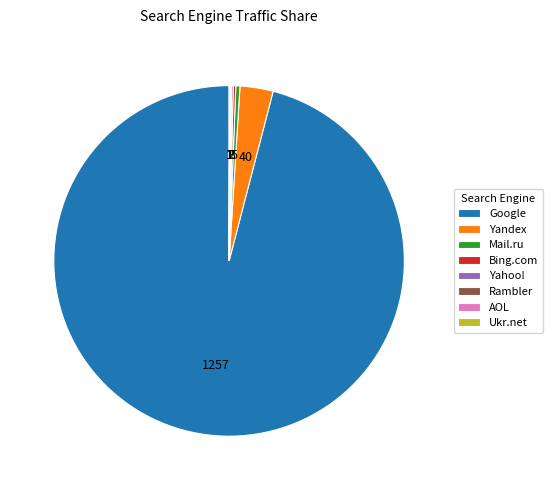

Which has a higher value, Yandex or Mail.ru?

Yandex